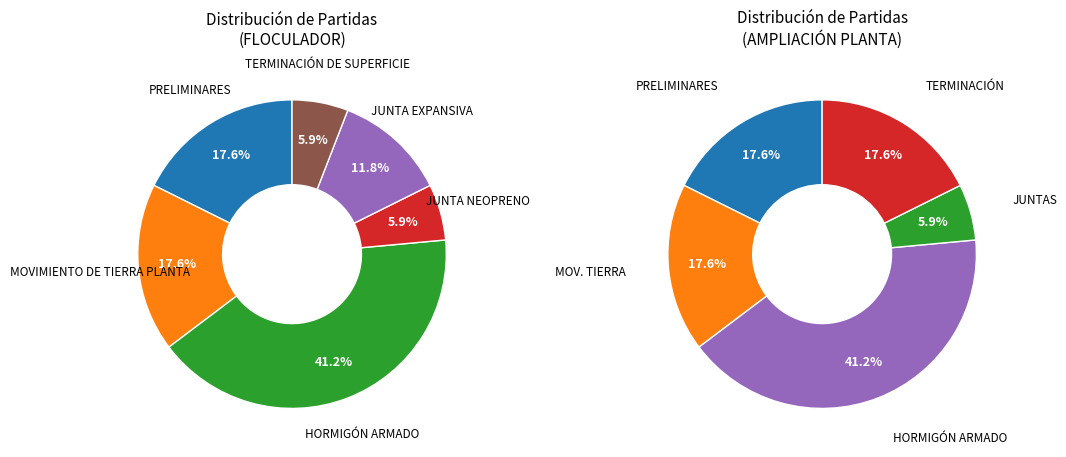

Which category has the biggest portion of the pie?

HORMIGÓN ARMADO